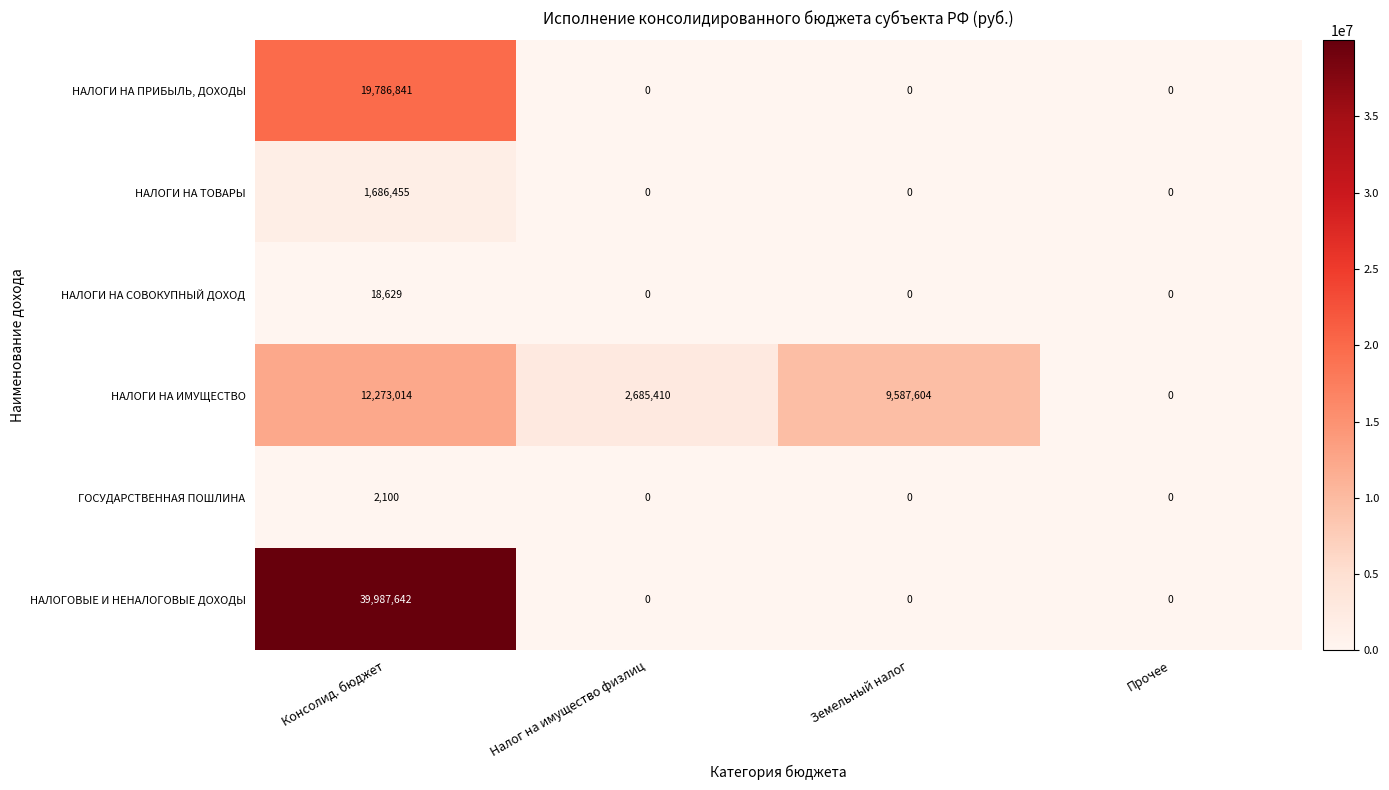

Is it true that НАЛОГИ НА ТОВАРЫ equals -1001915 at Налог на имущество физлиц?

False